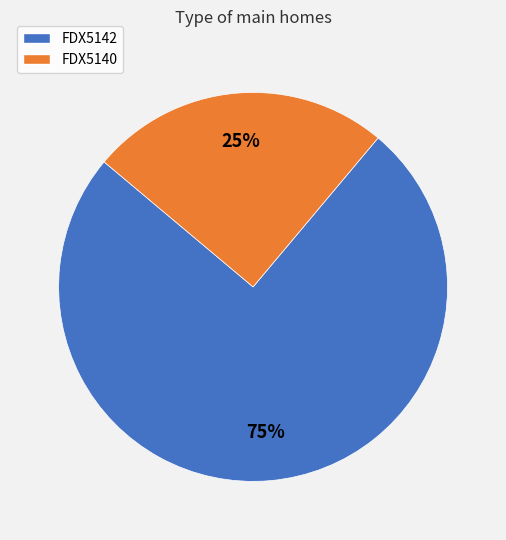

True or false: FDX5140 accounts for 25% of the total.

True